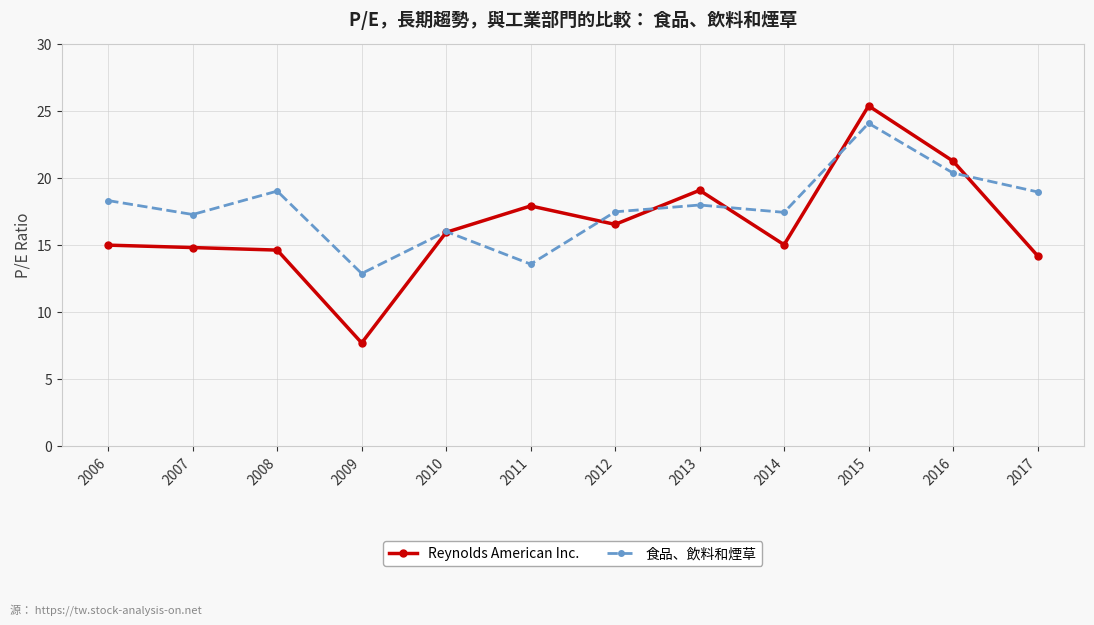

Which series changed the most between 2008 and 2015?

Reynolds American Inc.